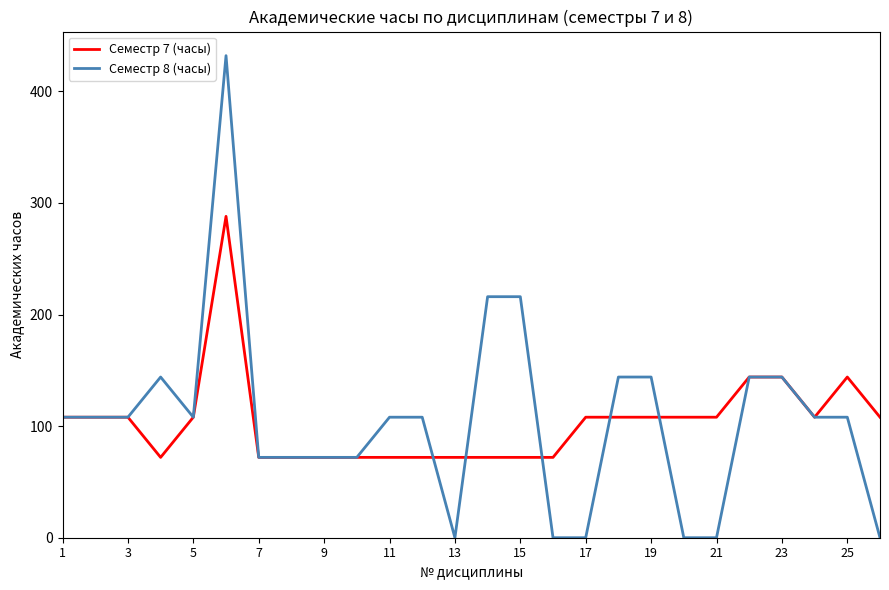

Which series has the largest range (max minus min)?

Семестр 8 (часы)